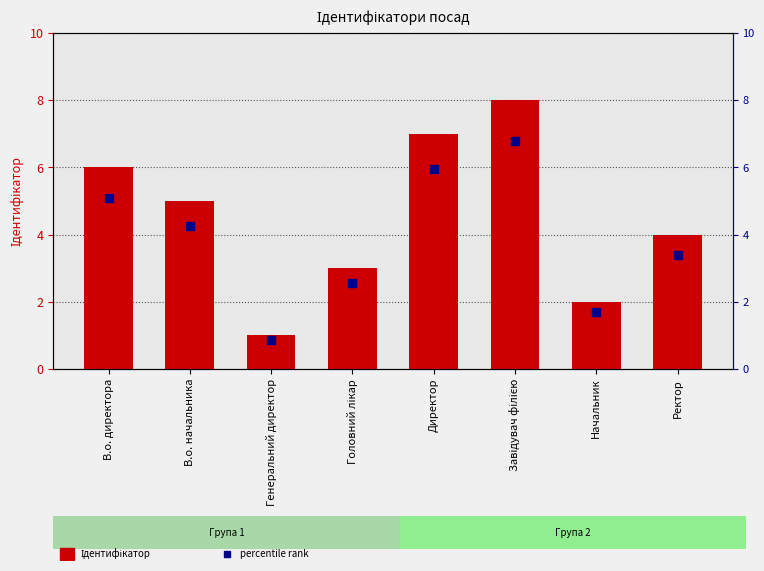

At which category is the sum across all series the highest?

Завідувач філією